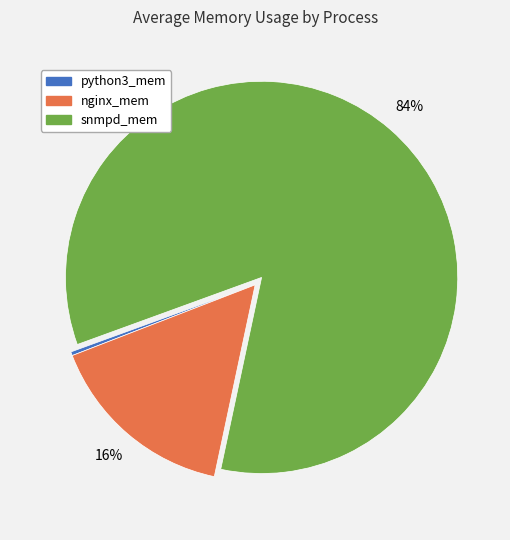

To the nearest percent, what is the difference between the largest and smallest slice percentages?

84%